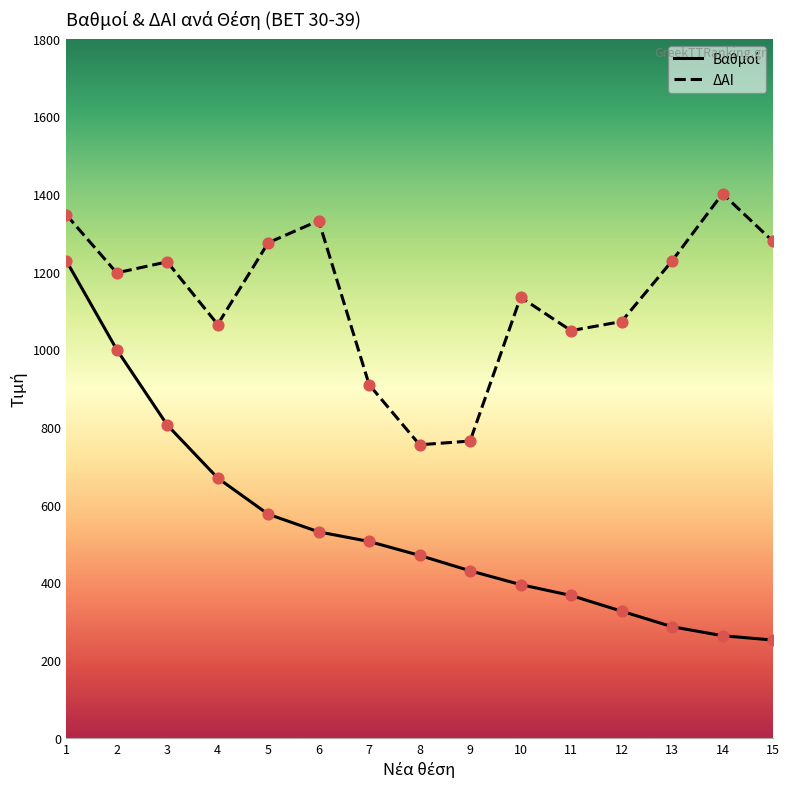

What is the ratio of the value at 6 to the value at 7?

1.0